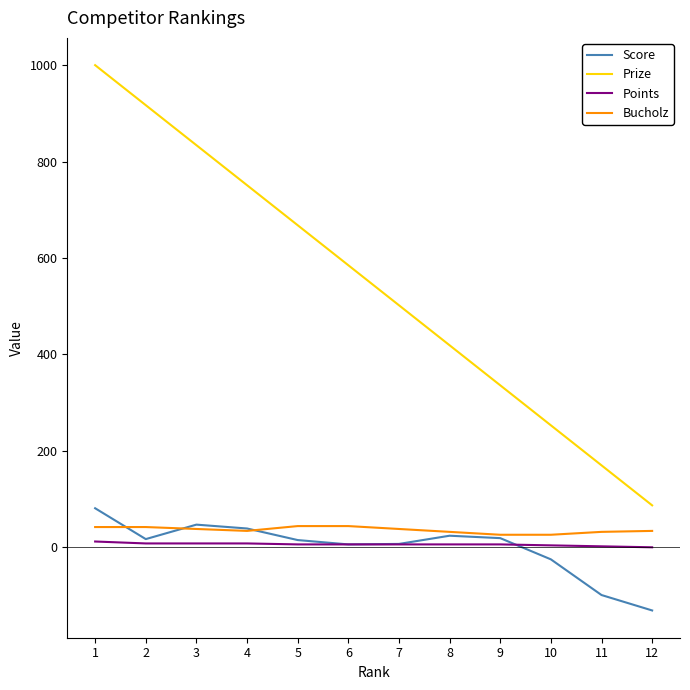

List the labels in order of Prize value, smallest first.

12, 11, 10, 9, 8, 7, 6, 5, 4, 3, 2, 1